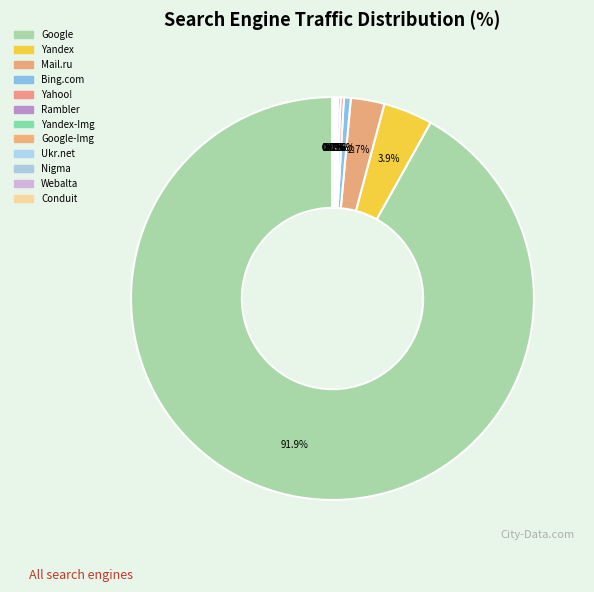

Count the number of slices in the pie.

12